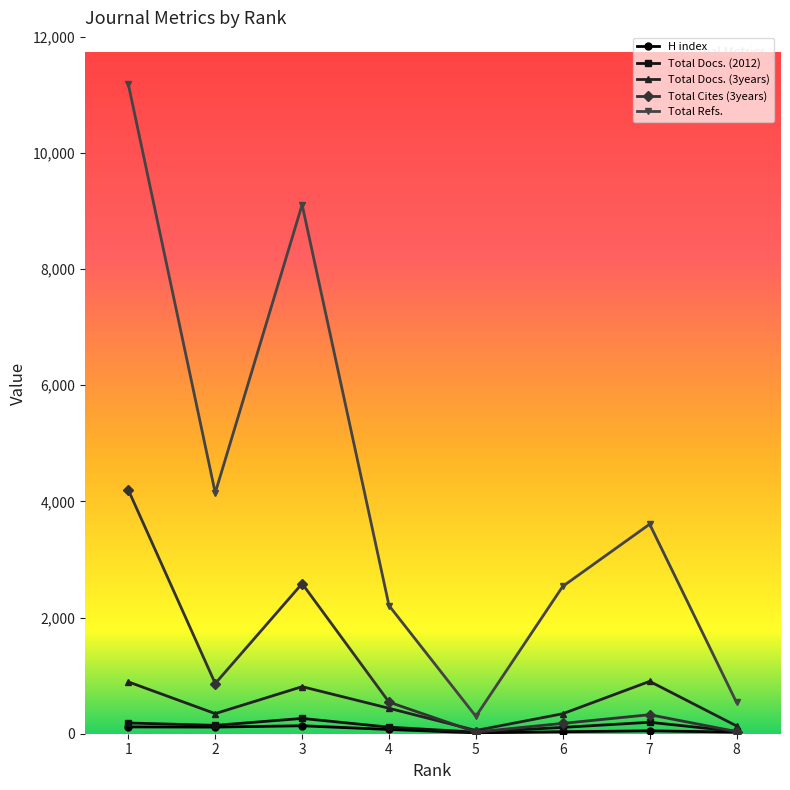

True or false: Total Docs. (2012) and Total Refs. cross at least once.

False